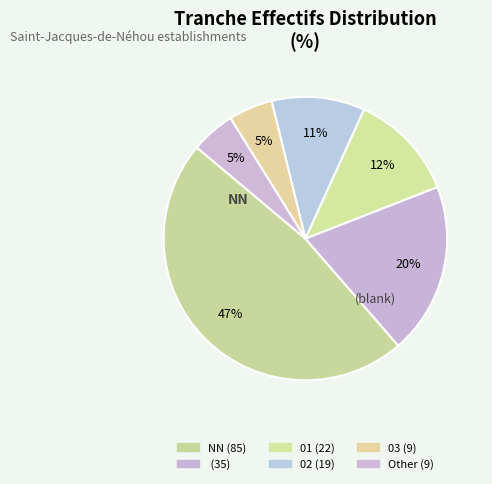

What is the smallest slice in the pie chart?

03